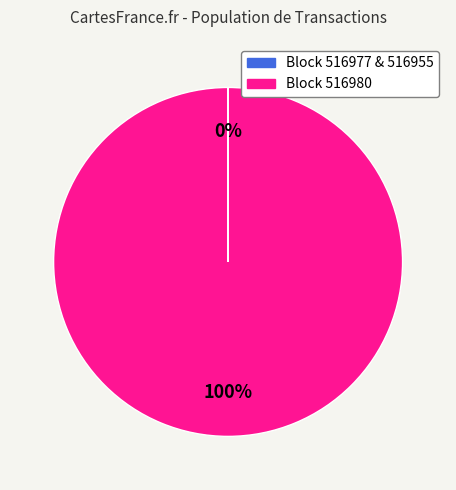

To the nearest percent, what is the difference between the largest and smallest slice percentages?

100%